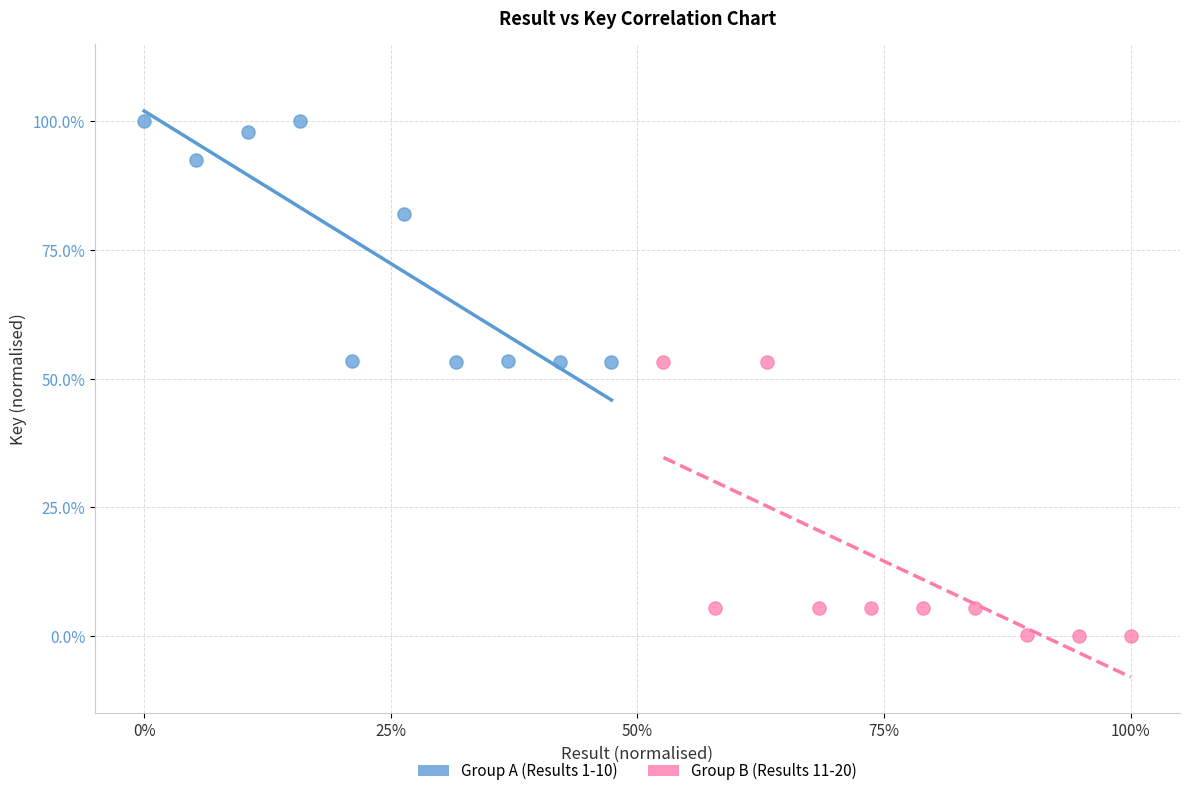

What are all the series names shown in the legend?

Group A (Results 1-10), Group B (Results 11-20)